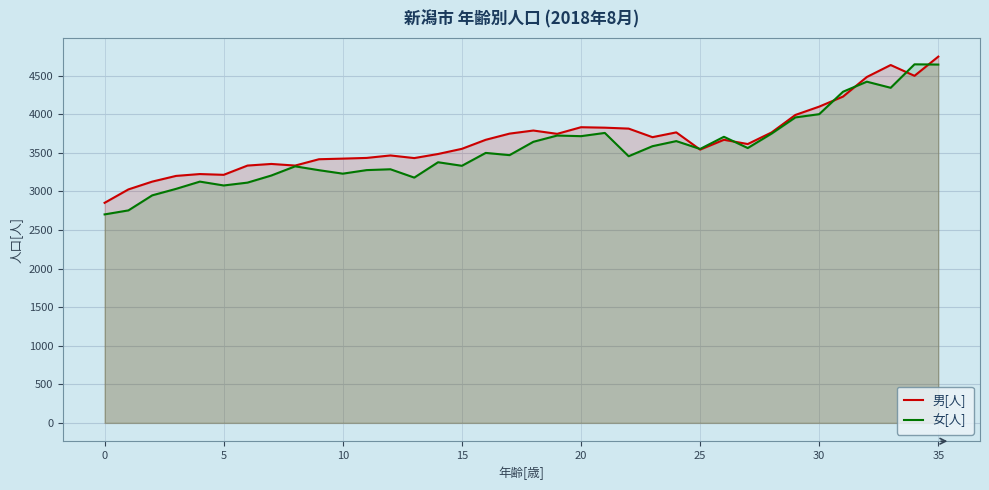

At which category is the sum across all series the highest?

35